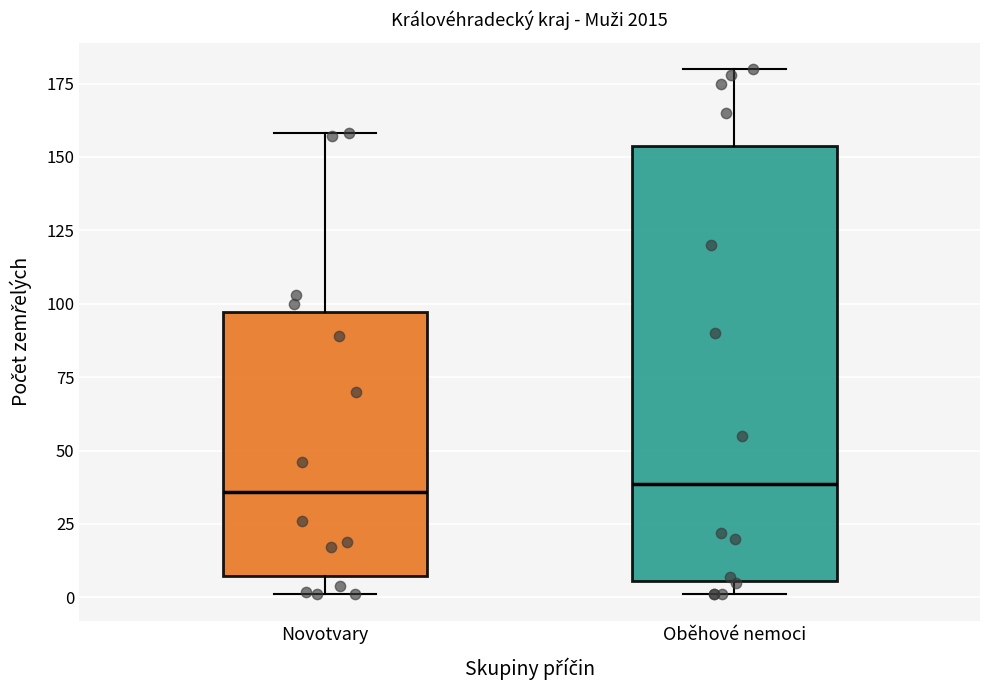

Where does the lower whisker of the box for Novotvary end on the y-axis? The values are not printed on the chart, so give them approximately, as read against the axis.

0